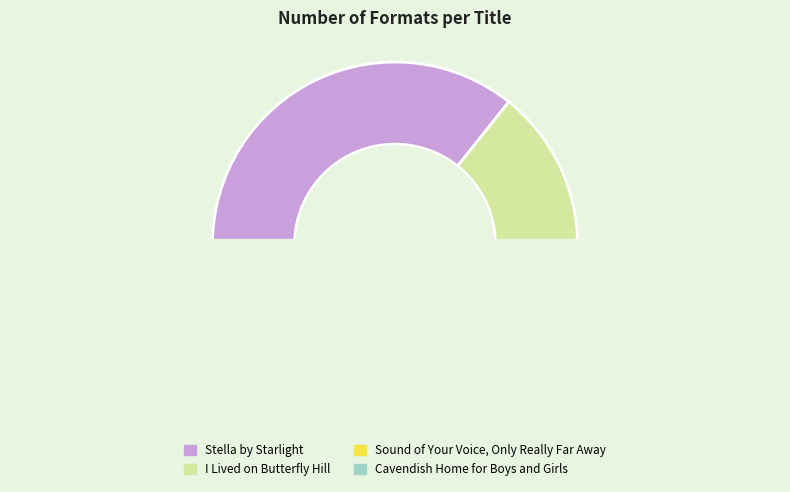

Rank the categories by value from highest to lowest.

Stella by Starlight, I Lived on Butterfly Hill, Sound of Your Voice, Only Really Far Away, Cavendish Home for Boys and Girls